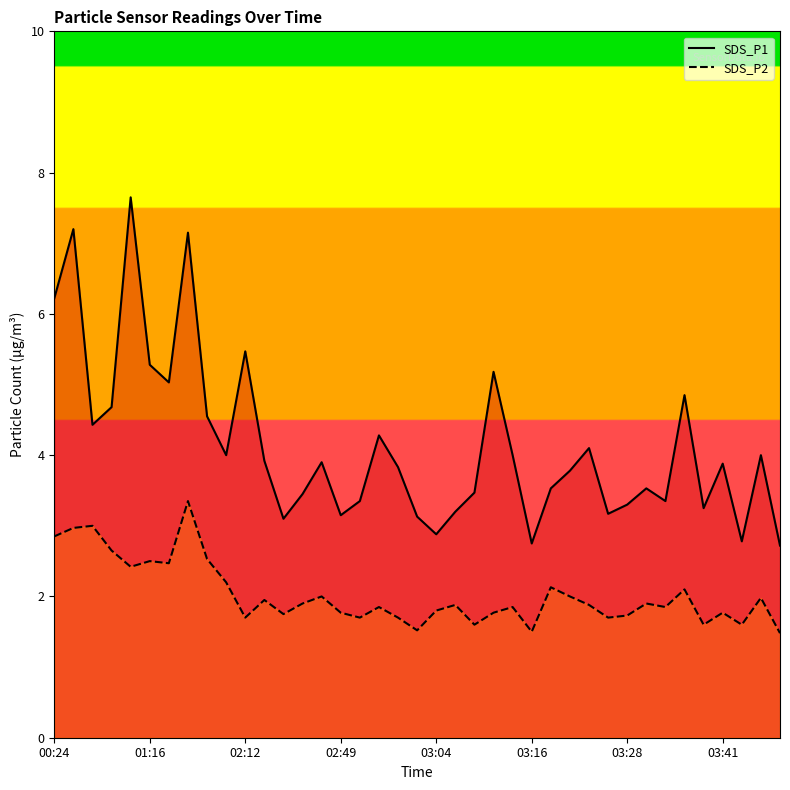

What is the difference between the highest and lowest values at 03:04?

1.1